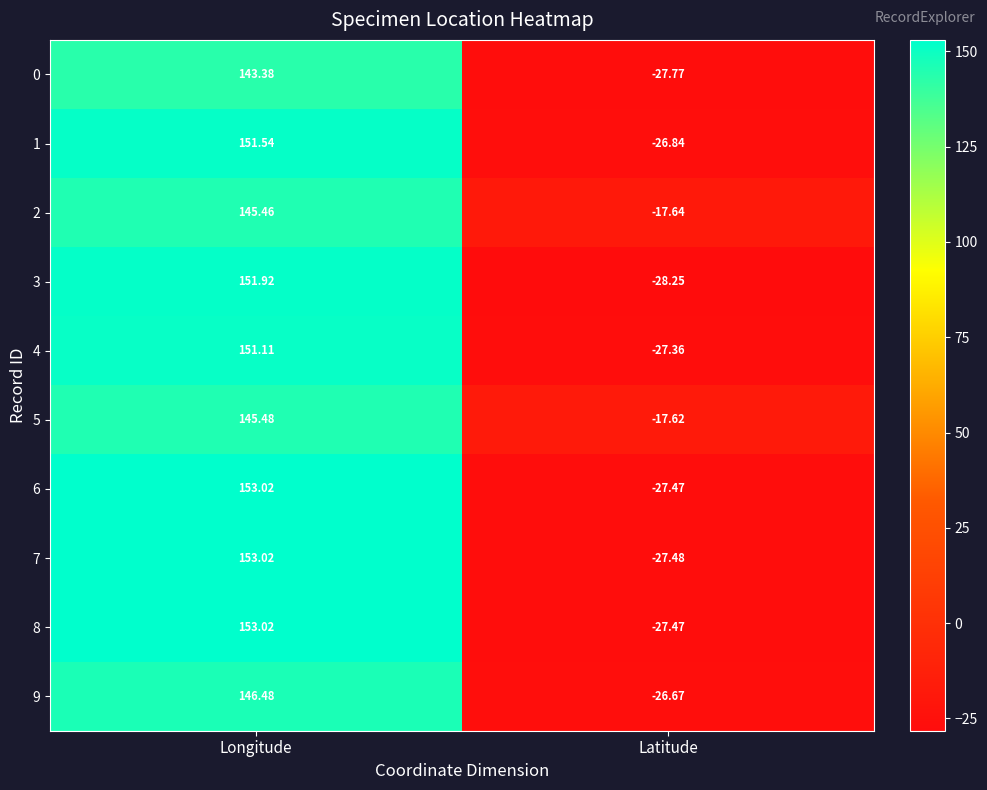

At which category is the sum across all series the highest?

Longitude